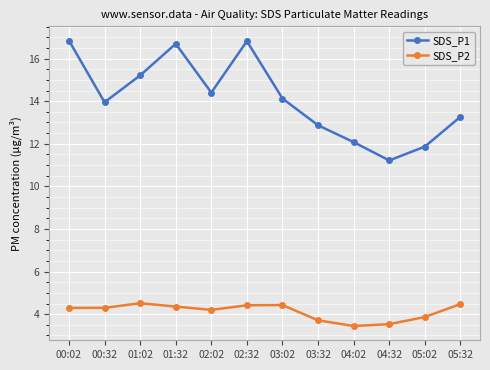

What is the difference between the maximum and minimum values in the SDS_P1 series?

5.6